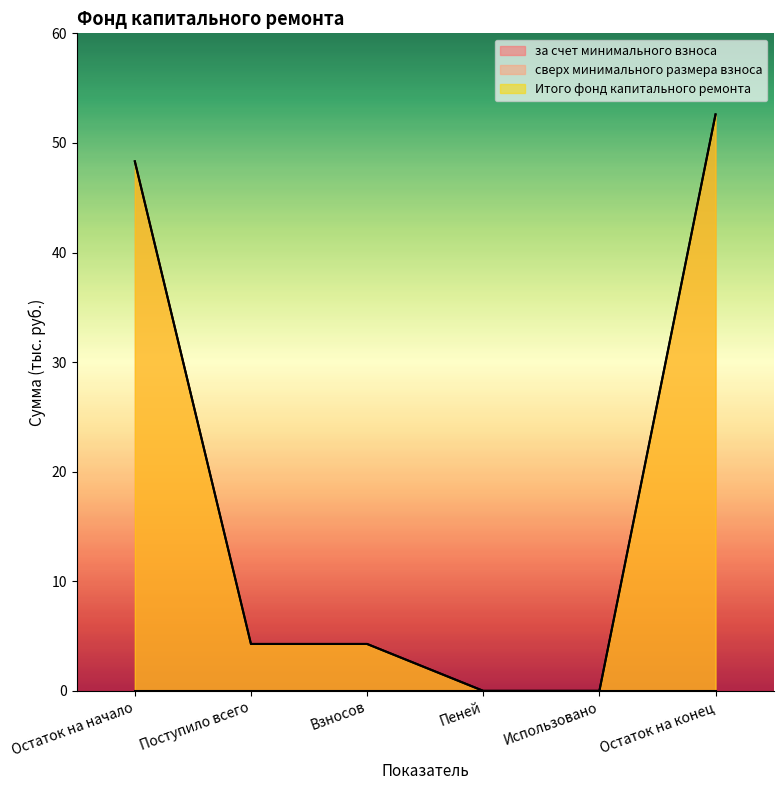

Which label corresponds to the smallest value in the chart?

Пеней